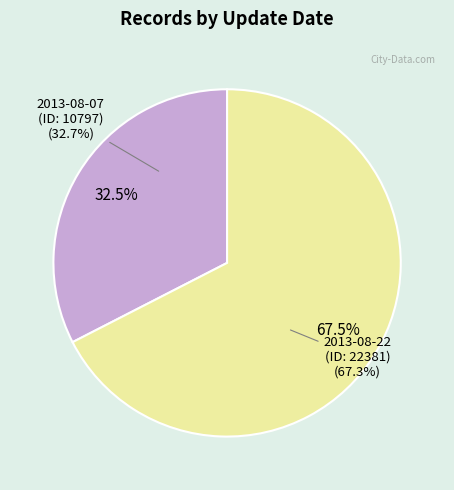

Rank the categories by value from highest to lowest.

2013-08-22 (ID 22381), 2013-08-07 (ID 10797)